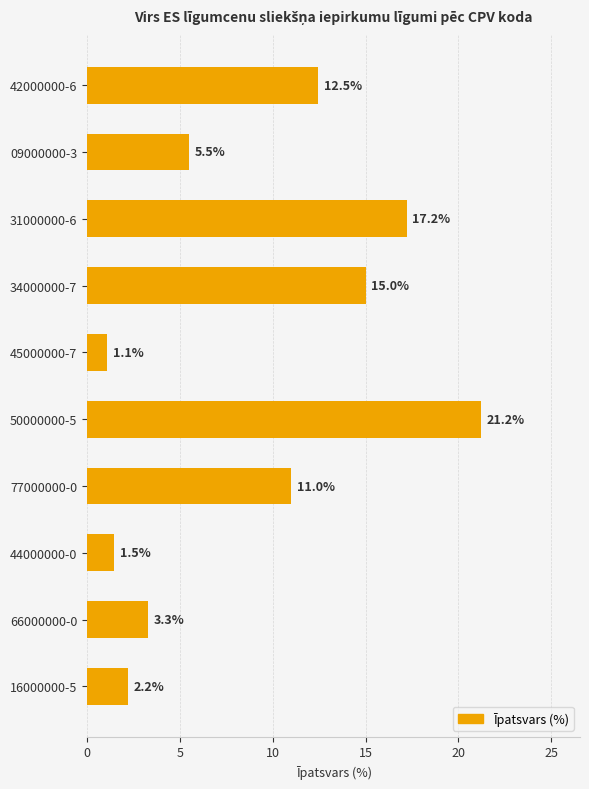

How many data points does each series have?

10